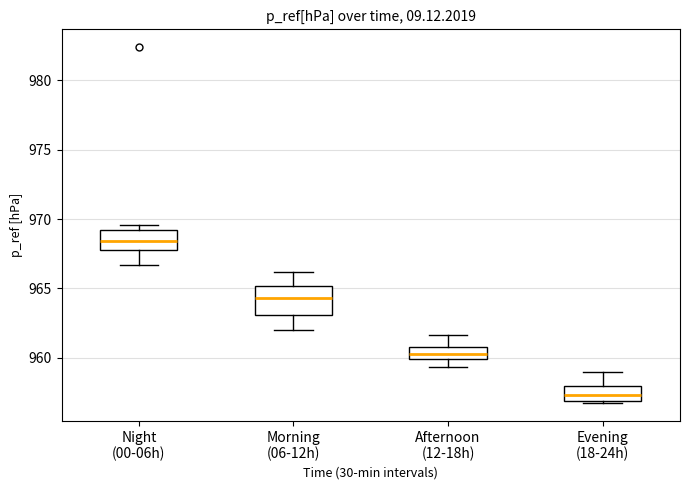

Reading left to right, transcribe this box plot: for each box, give where its median line is, the range the box spans, and where its two whiskers end, as read against the y-axis. The values are not printed on the chart, so give them approximately, as read against the axis.

Night (00-06h): median 968.5, box 968.0 to 969.0, whiskers 966.5 to 969.5
Morning (06-12h): median 964.5, box 963.0 to 965.0, whiskers 962.0 to 966.0
Afternoon (12-18h): median 960.5, box 960.0 to 961.0, whiskers 959.5 to 961.5
Evening (18-24h): median 957.5, box 957.0 to 958.0, whiskers 956.5 to 959.0